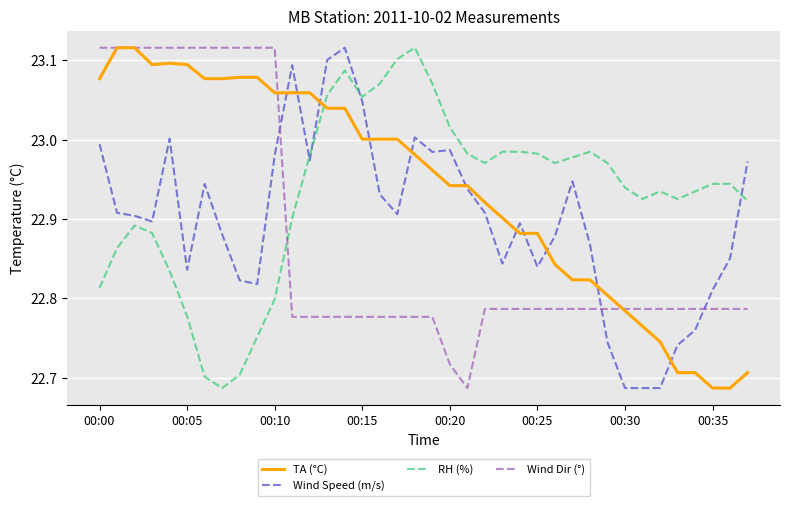

Count the Wind Dir (°) values in the range 22 to 23.

27